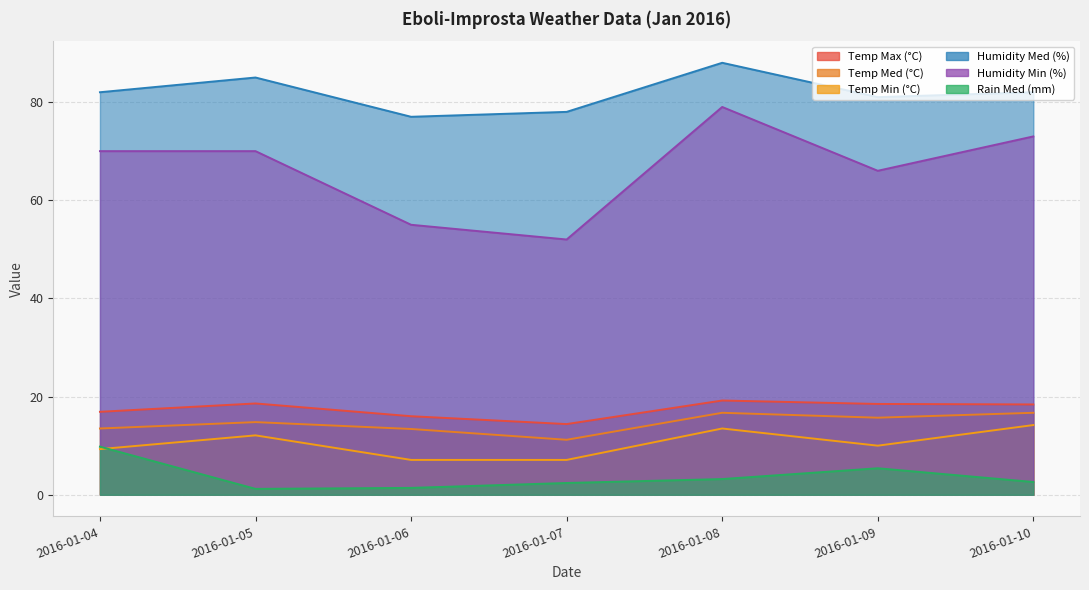

Where is Temp Max (°C) nearest to the value 16?

2016-01-06